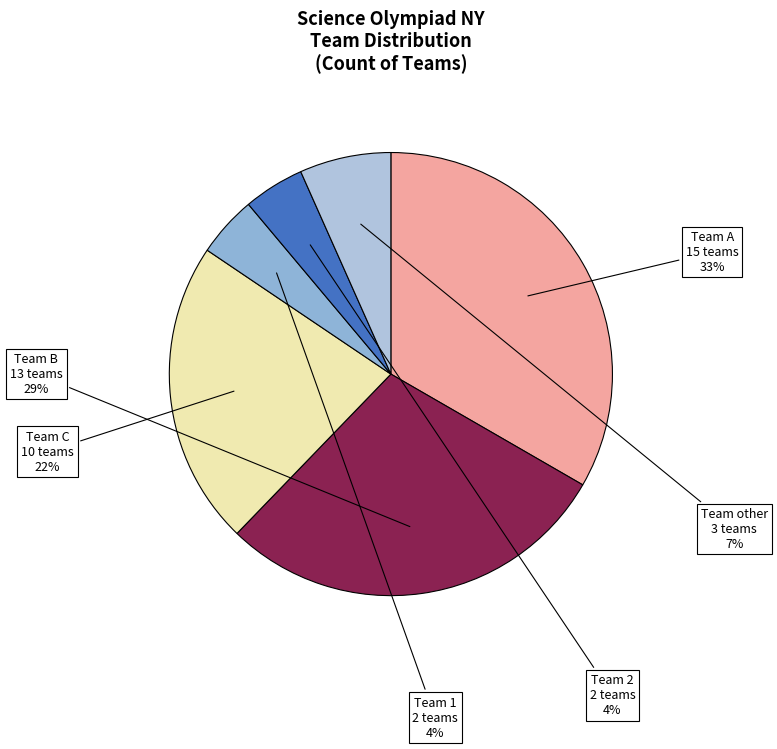

Is there a majority slice in this chart?

No